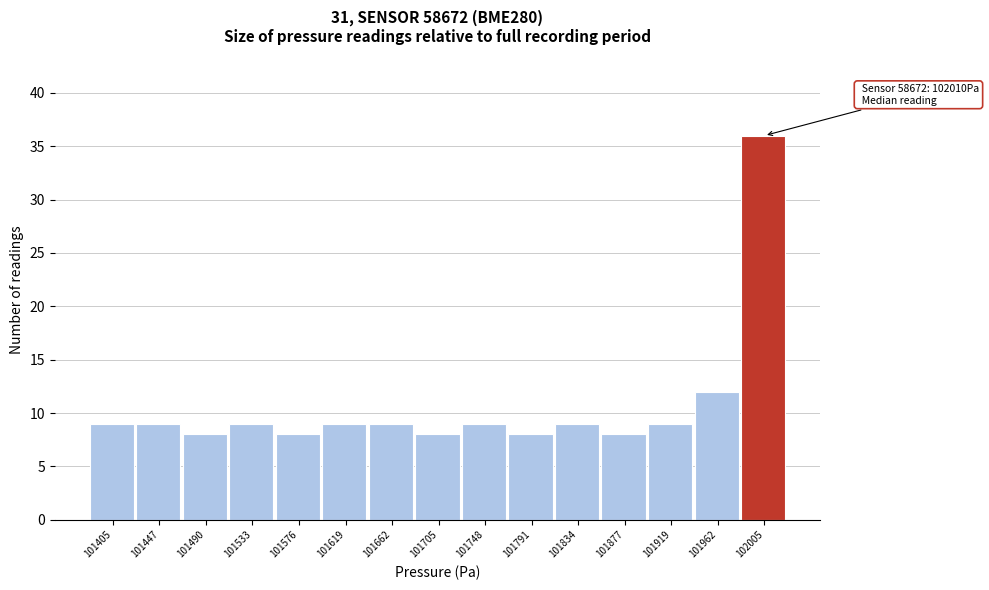

Reading left to right, transcribe all the data shown in this chart.

101405=9	101447=9	101490=8	101533=9	101576=8	101619=9	101662=9	101705=8	101748=9	101791=8	101834=9	101877=8	101919=9	101962=12	102005=36